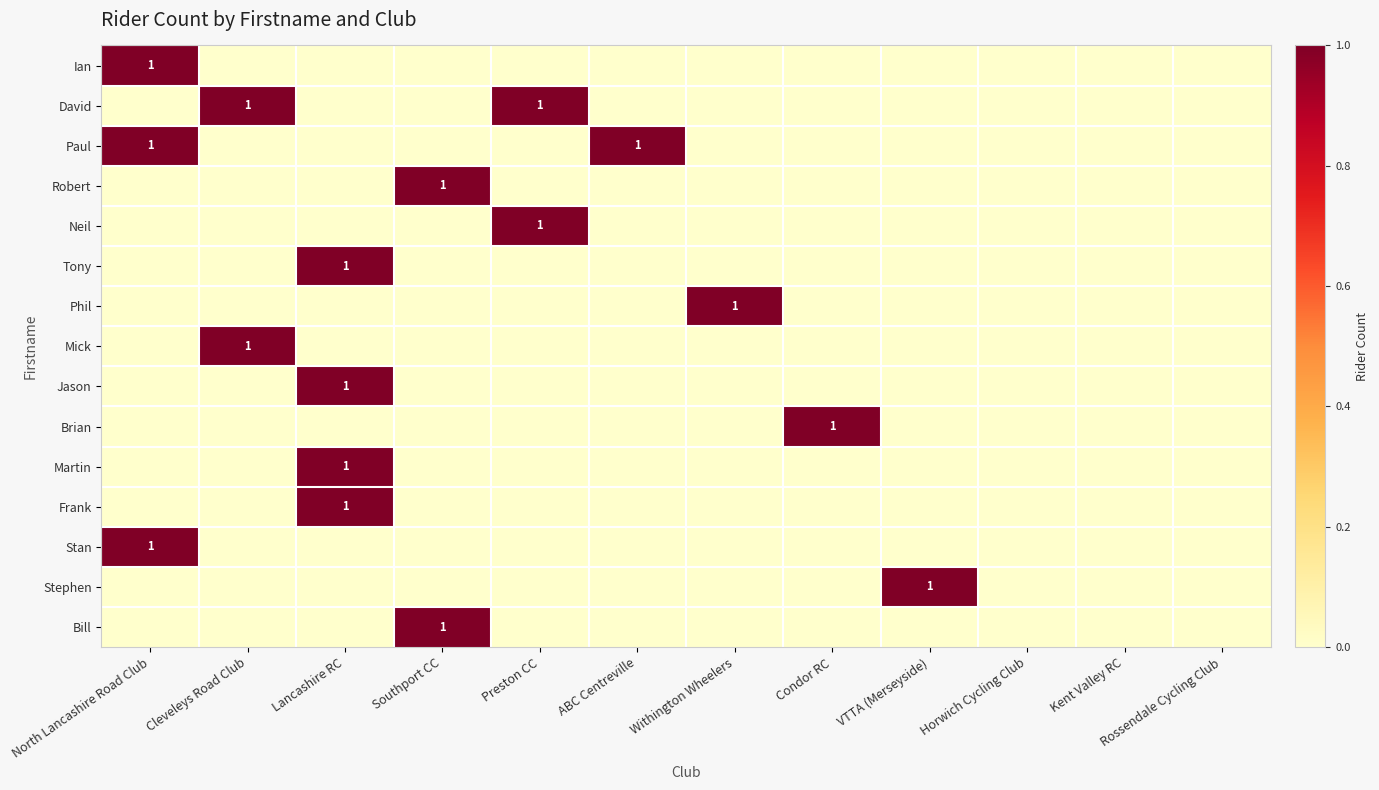

At how many categories does at least one series exceed 0?

9